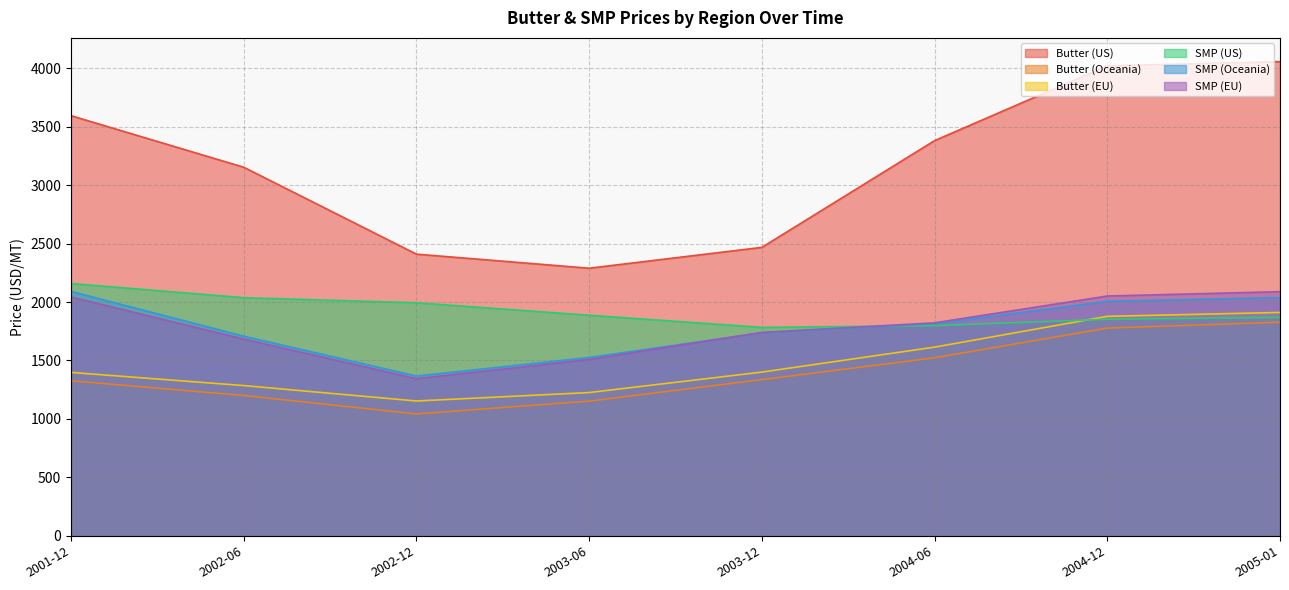

Between 2001-12 and 2003-12, which series saw the biggest shift?

Butter (US)